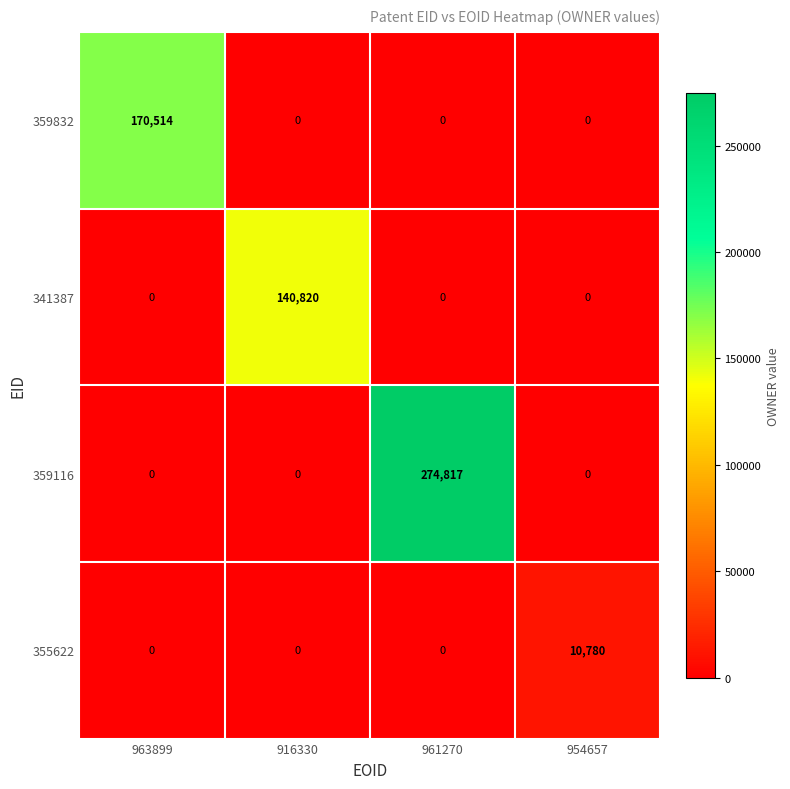

How many values in the 355622 series exceed 0?

1